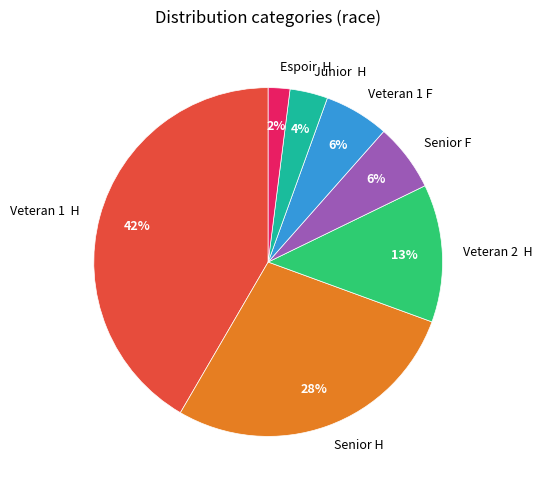

True or false: Junior H accounts for 9% of the total.

False